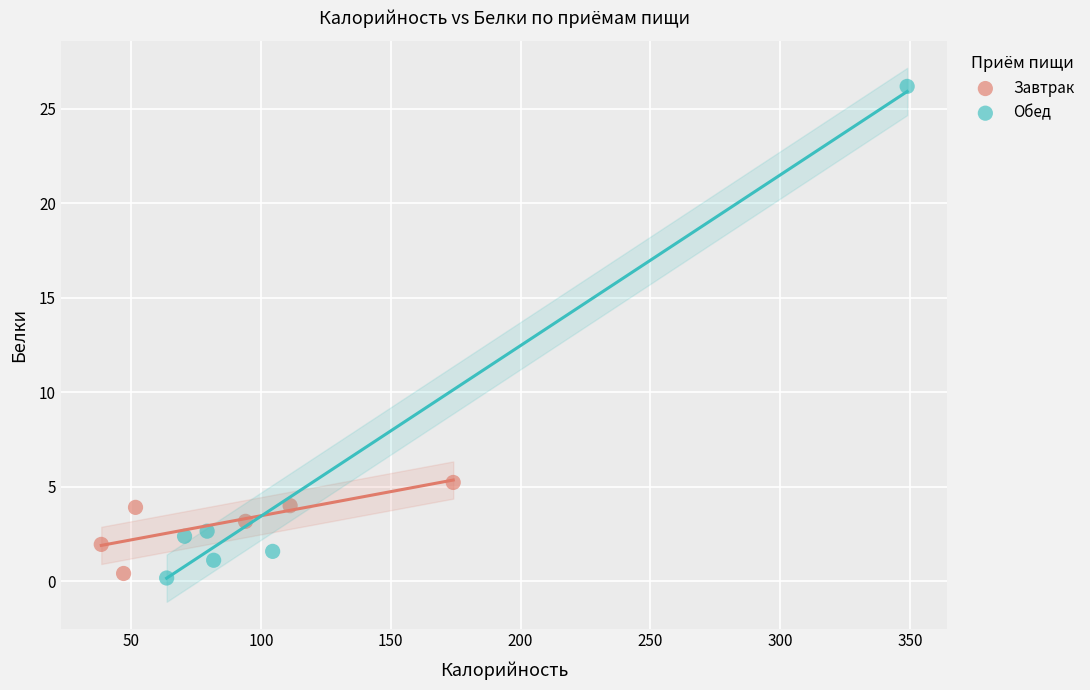

Which series contains the highest Y value?

Обед